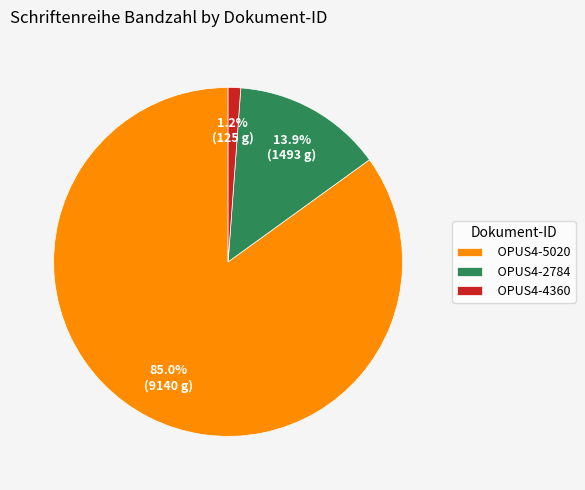

Which has a higher value, OPUS4-2784 or OPUS4-5020?

OPUS4-5020